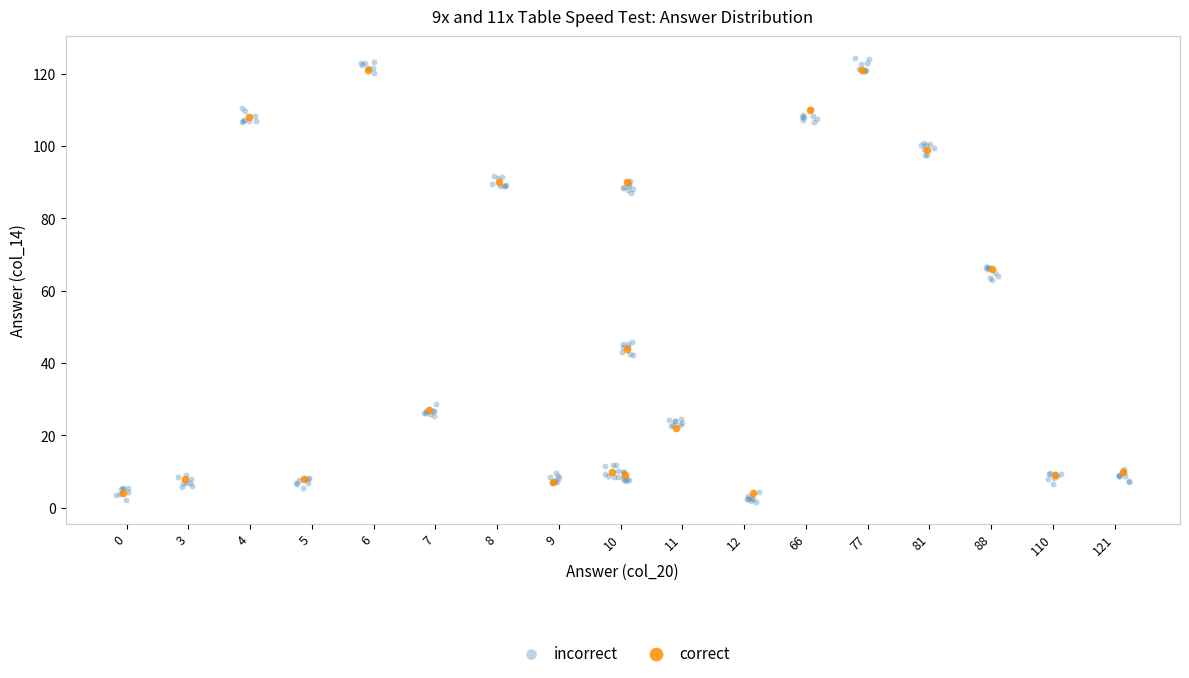

Which series has the largest Y range (max minus min)?

incorrect